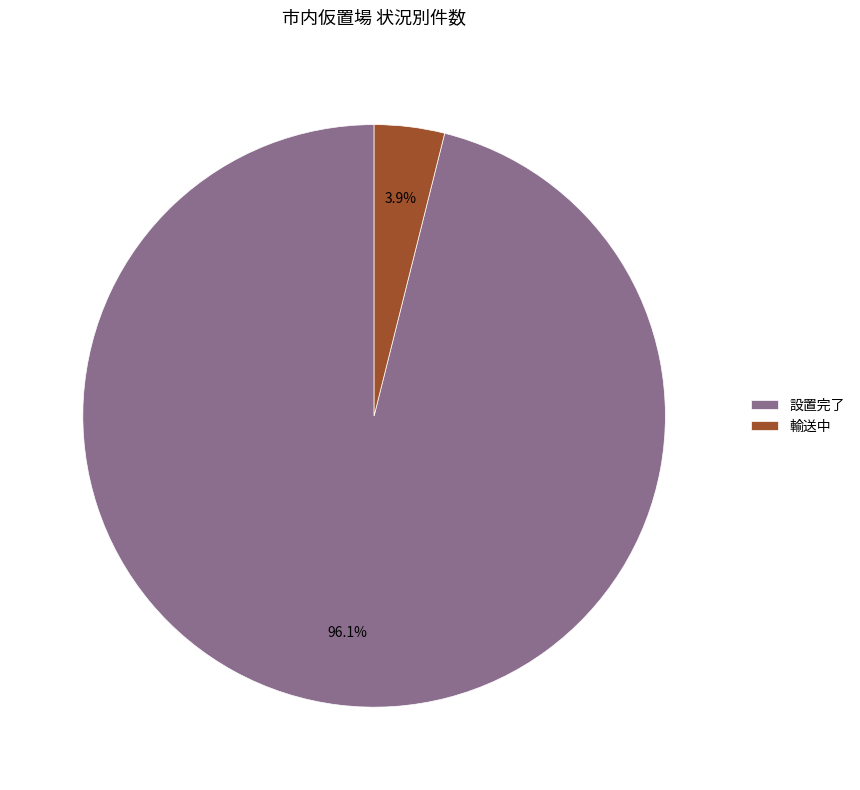

What is the total percentage of 輸送中 and 設置完了?

100.0%